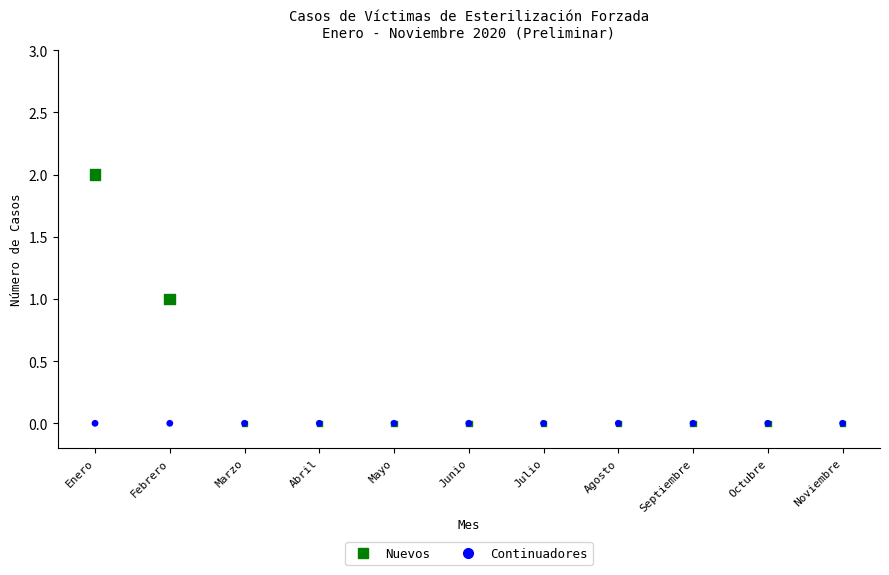

What are all the series names shown in the legend?

Nuevos, Continuadores